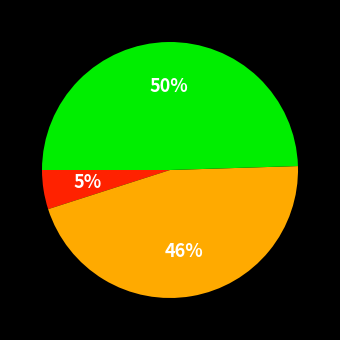

Is there any slice that represents more than half of the pie?

No